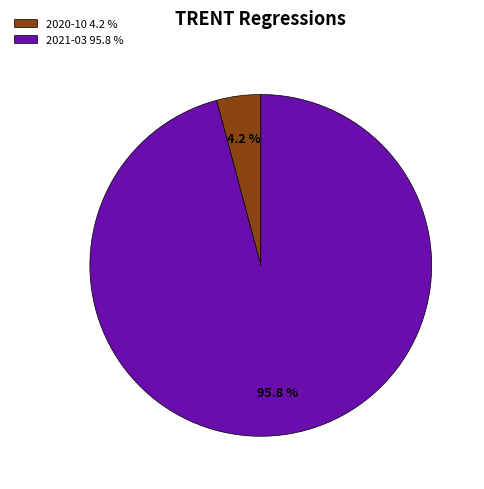

To the nearest percent, what is the average slice percentage?

50%